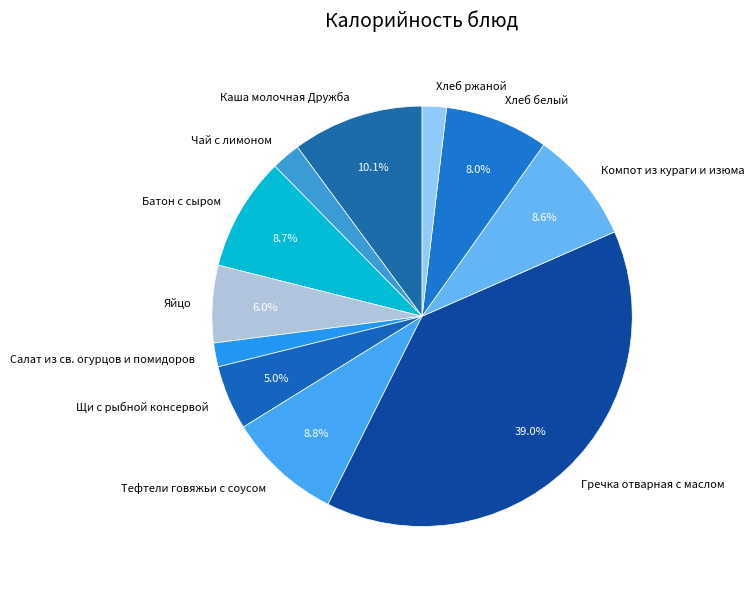

Which category has the biggest portion of the pie?

Гречка отварная с маслом